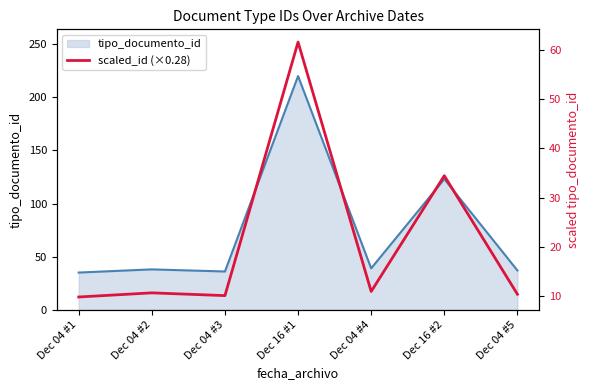

Rank the categories by value from highest to lowest.

Dec 16 #1, Dec 16 #2, Dec 04 #4, Dec 04 #2, Dec 04 #5, Dec 04 #3, Dec 04 #1